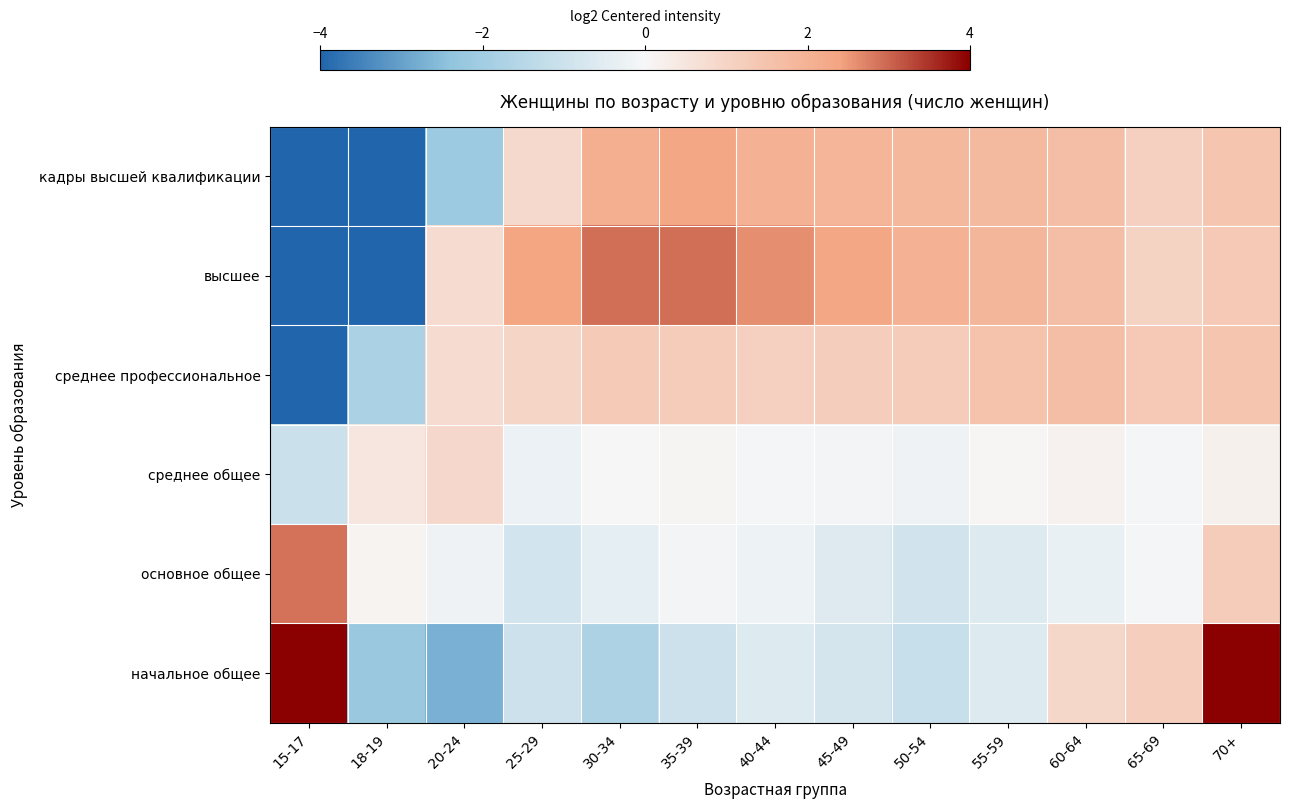

At which category does the chart reach its peak across all series?

70+